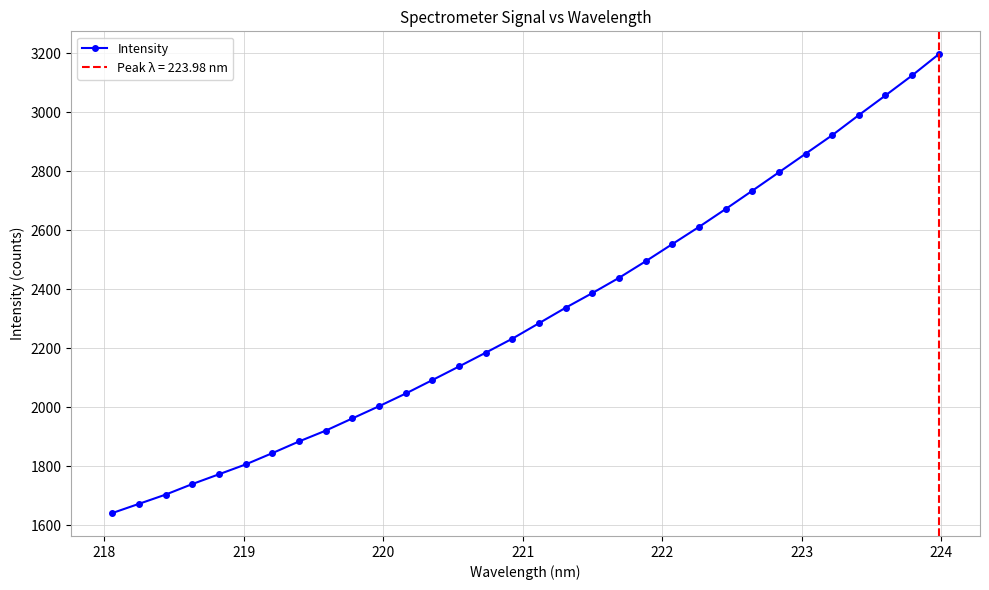

What is the value of the Intensity point at the 24th from the left?

2672.5